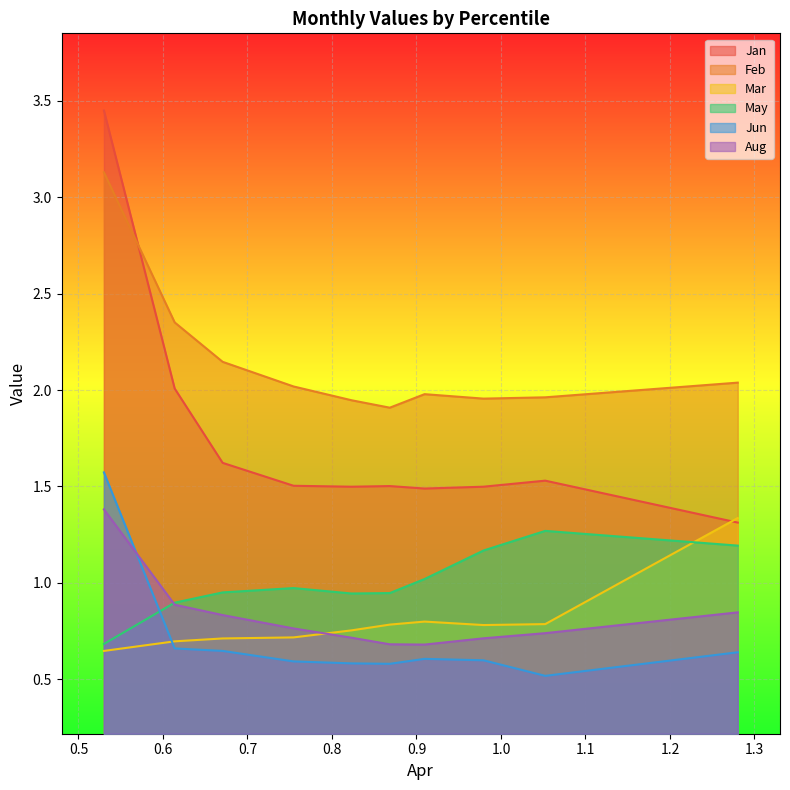

What are all the series names shown in the legend?

Jan, Feb, Mar, May, Jun, Aug